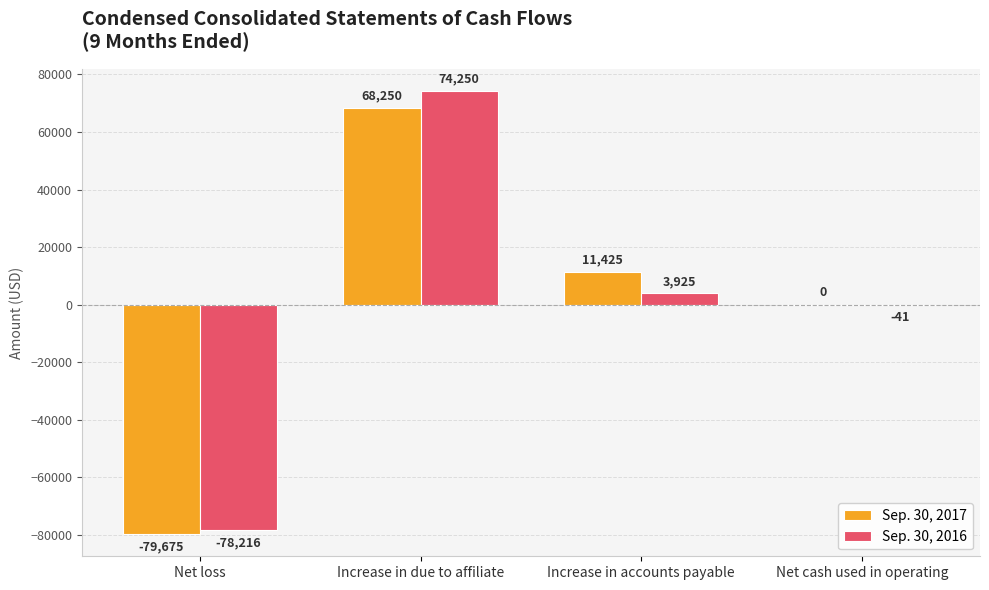

At which label does Sep. 30, 2017 reach its peak?

Increase in due to affiliate